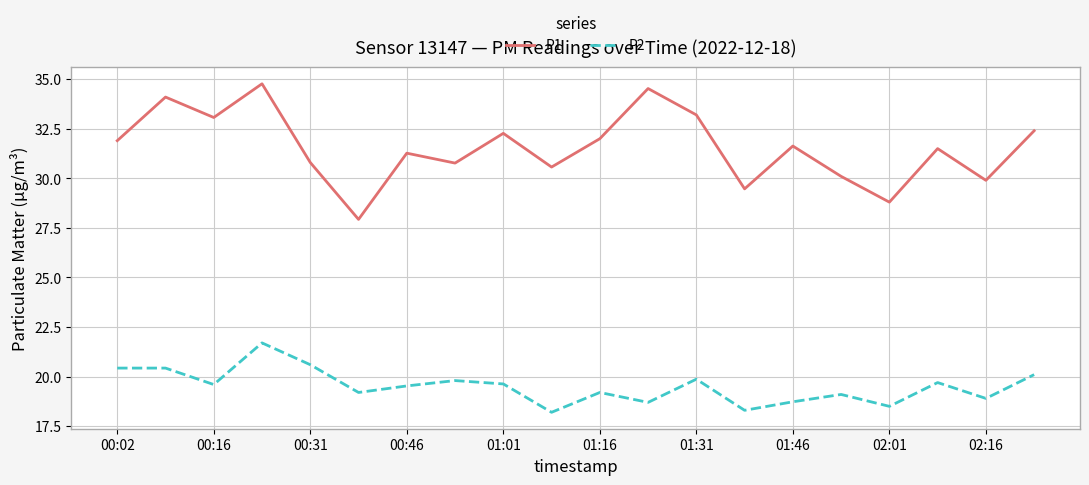

How many lines are shown in the chart?

2